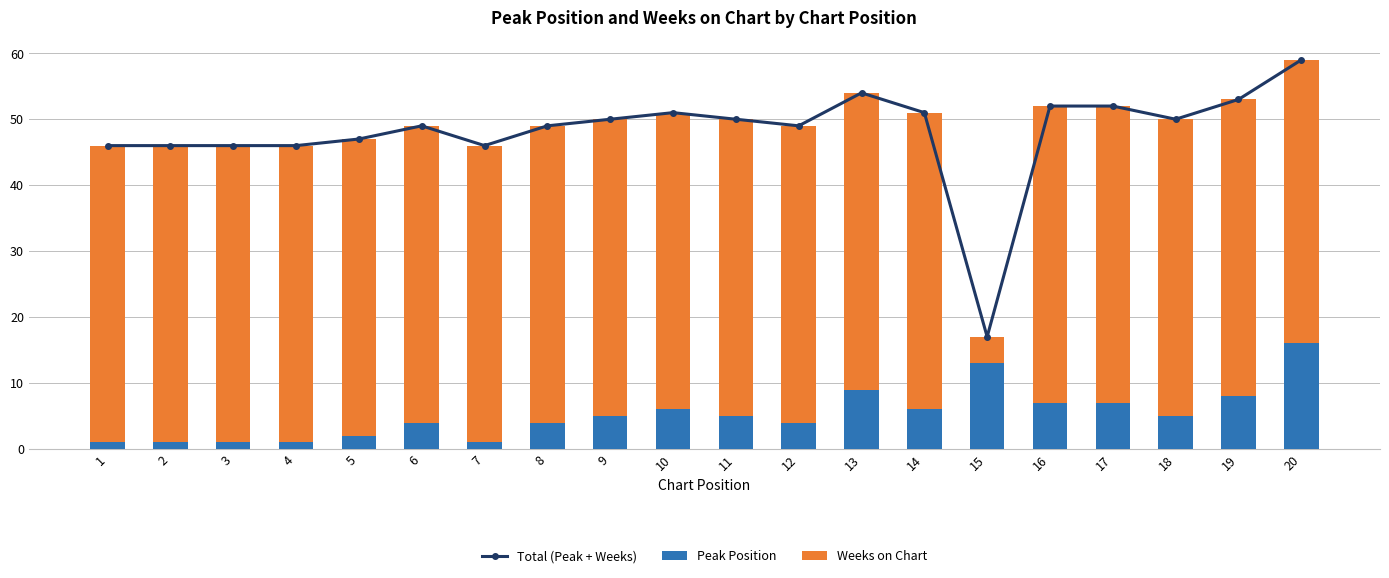

What is the value of the Peak Position bar at the 17th from the left?

7